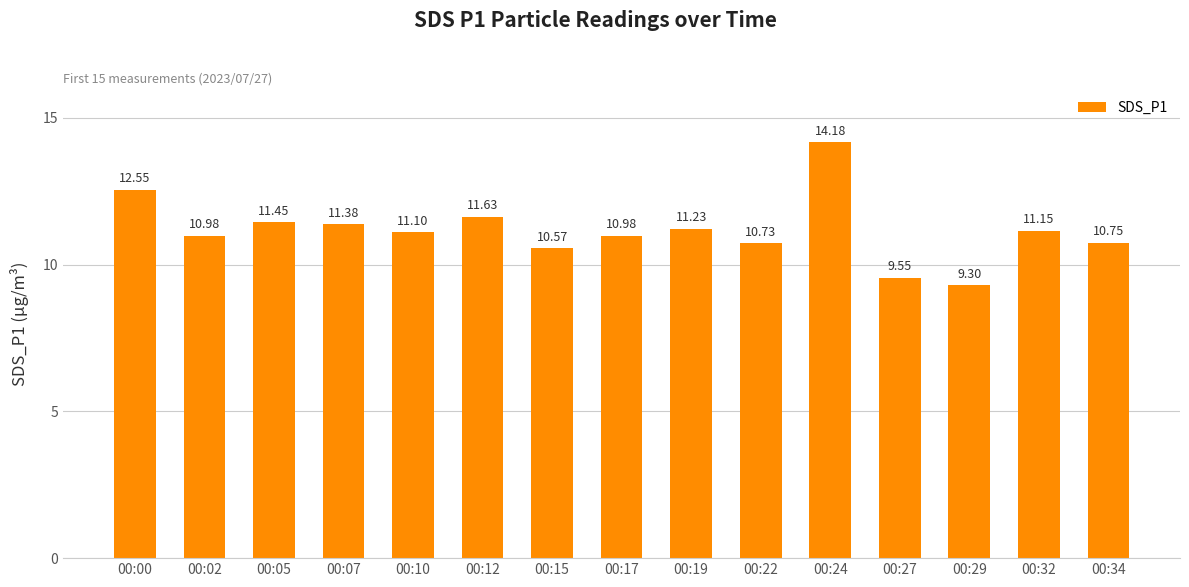

What is the difference between the values at 00:29 and 00:19?

1.9